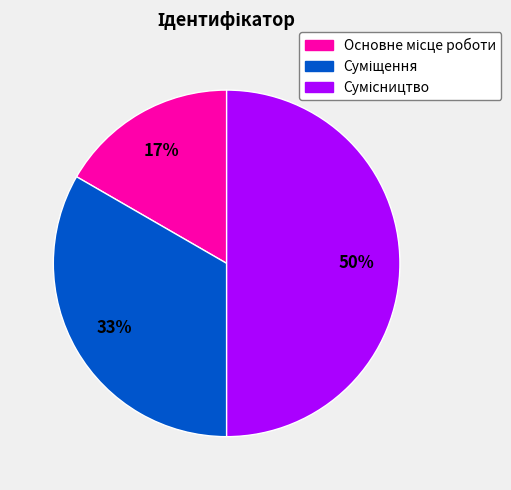

To the nearest percent, what is the average slice percentage?

33%